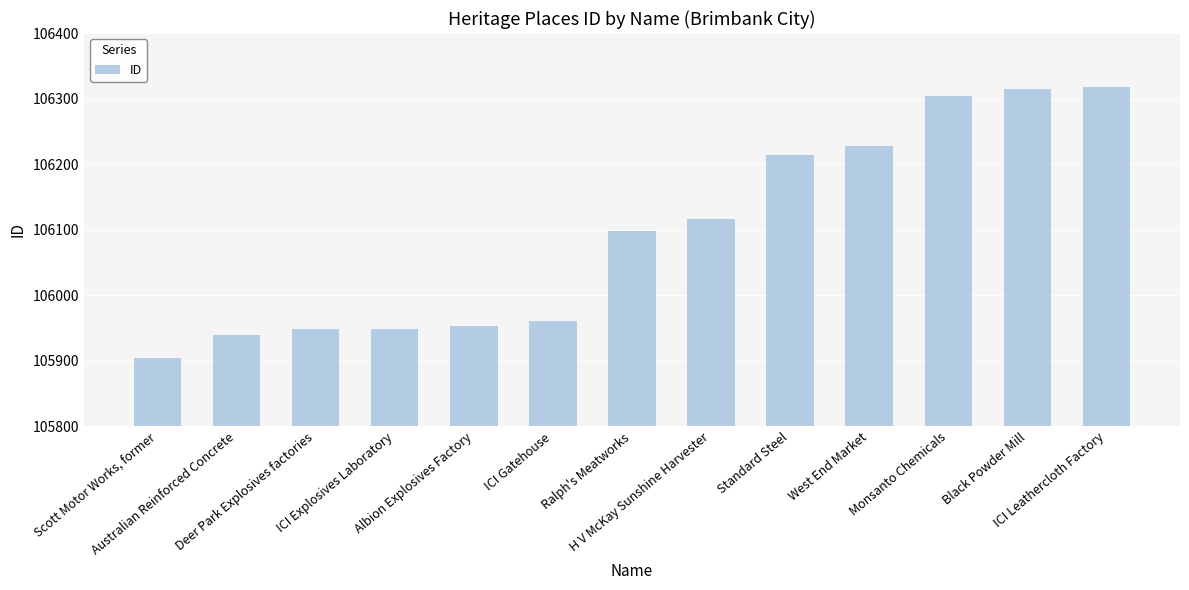

List the labels in order of value, smallest first.

Scott Motor Works, former, Australian Reinforced Concrete, Deer Park Explosives factories, ICI Explosives Laboratory, Albion Explosives Factory, ICI Gatehouse, Ralph's Meatworks, H V McKay Sunshine Harvester, Standard Steel, West End Market, Monsanto Chemicals, Black Powder Mill, ICI Leathercloth Factory